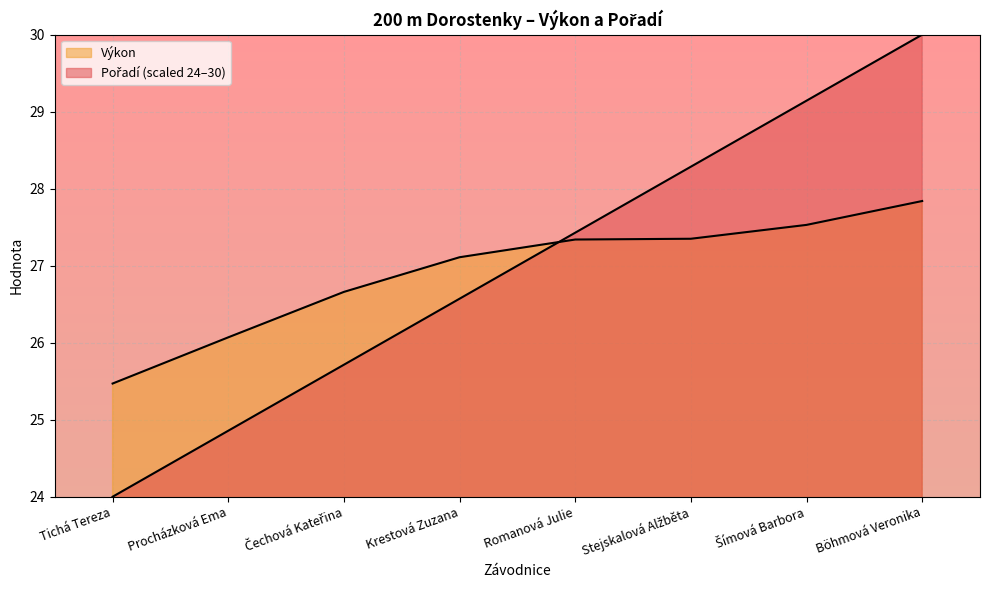

How many intersections are there between Výkon and Pořadí?

1